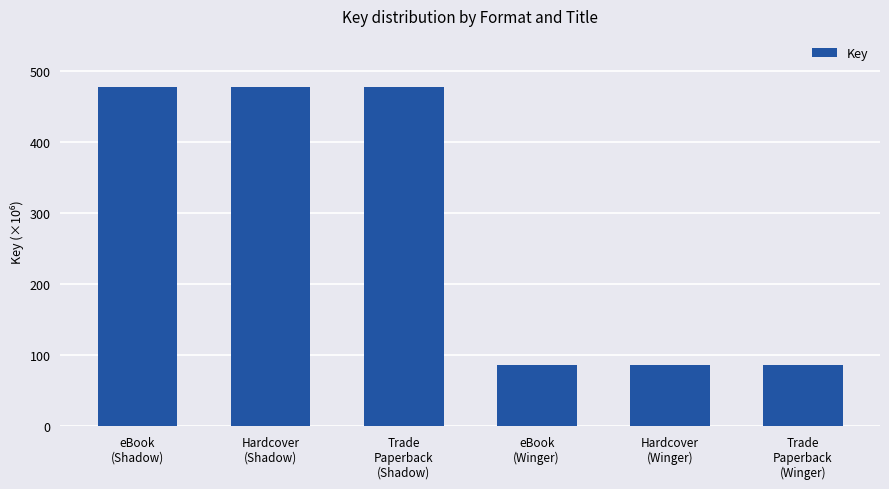

What position from the left is Hardcover
(Winger)?

5